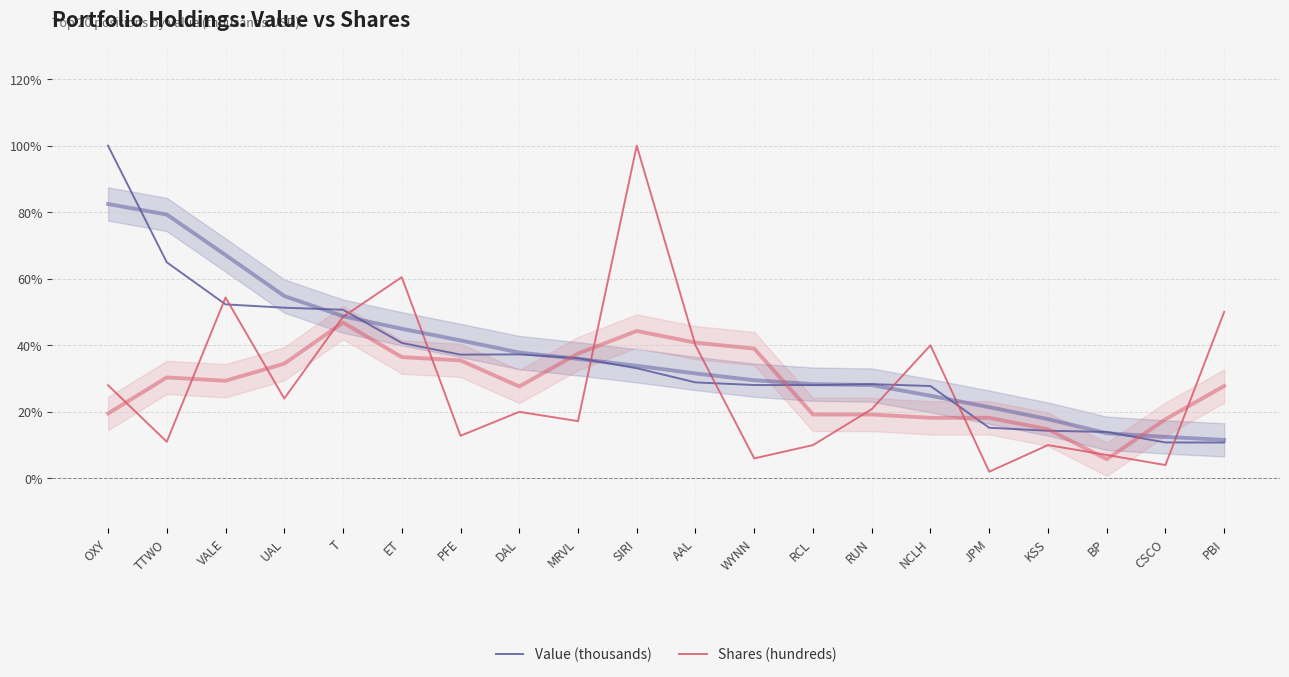

Between T and RCL, which series saw the biggest shift?

Shares (hundreds)